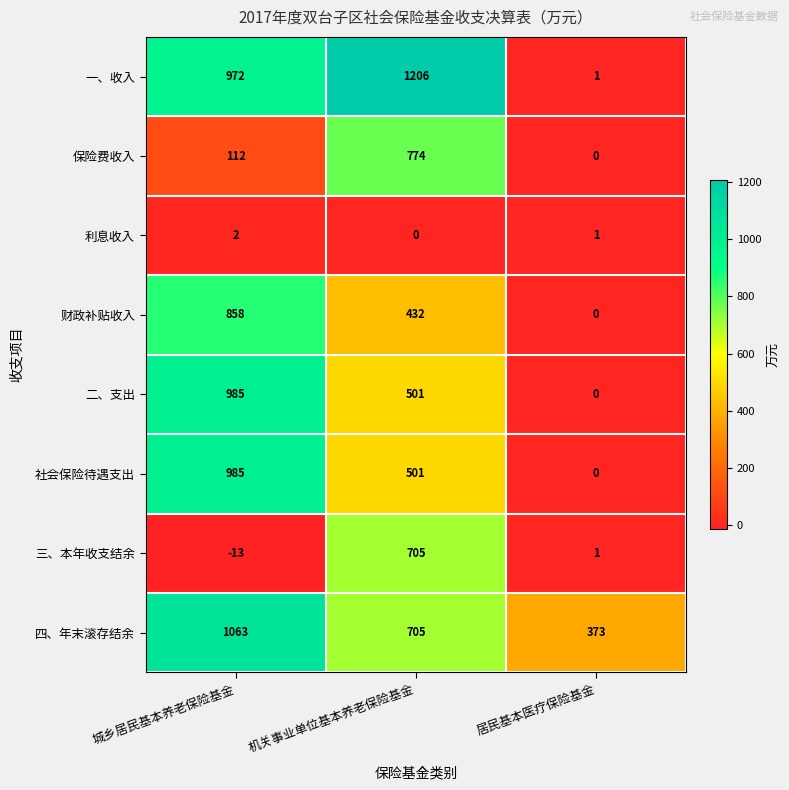

The value of 利息收入 at 城乡居民基本养老保险基金 is 2. True or false?

True